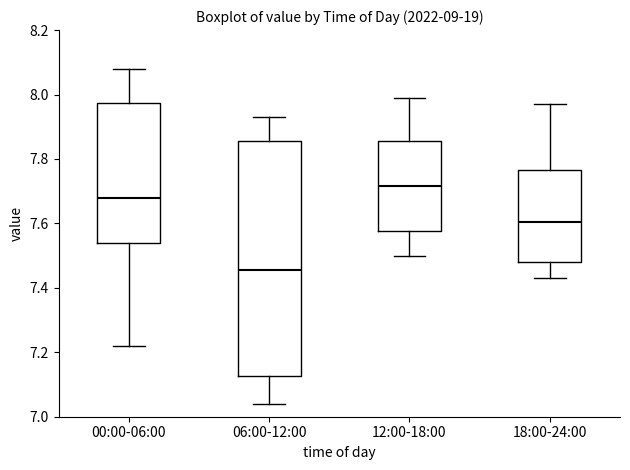

Which box has the highest median line?

12:00-18:00